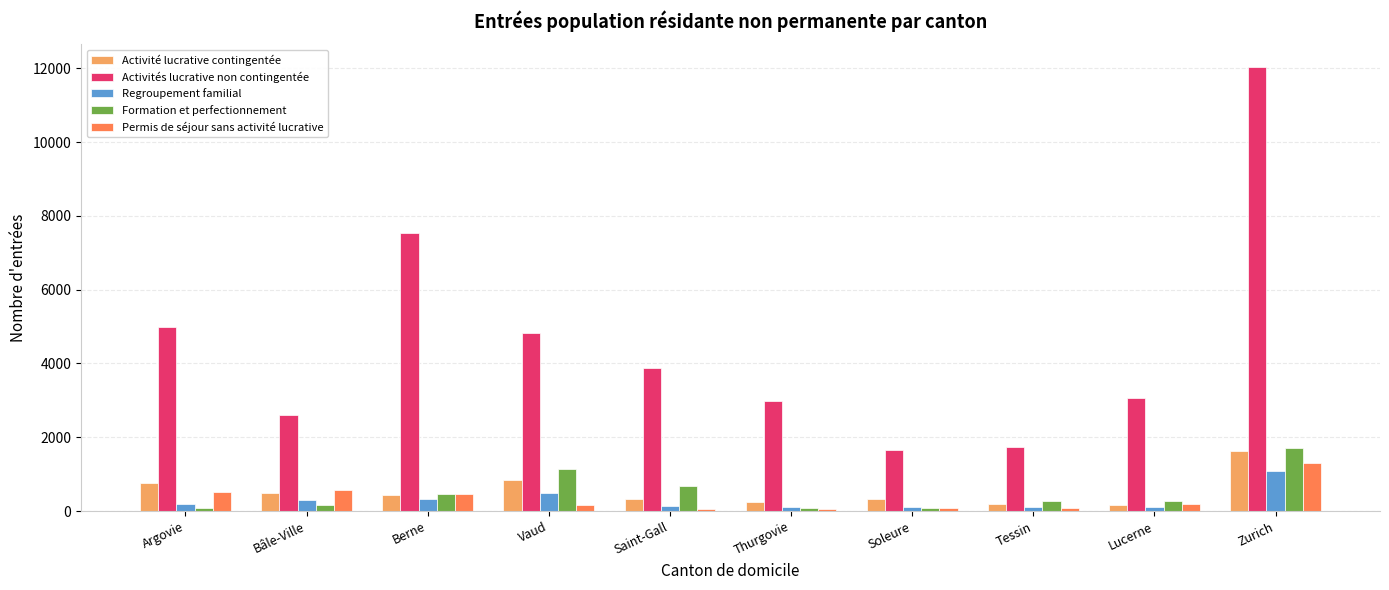

Which series has the largest range (max minus min)?

Activités lucrative non contingentée